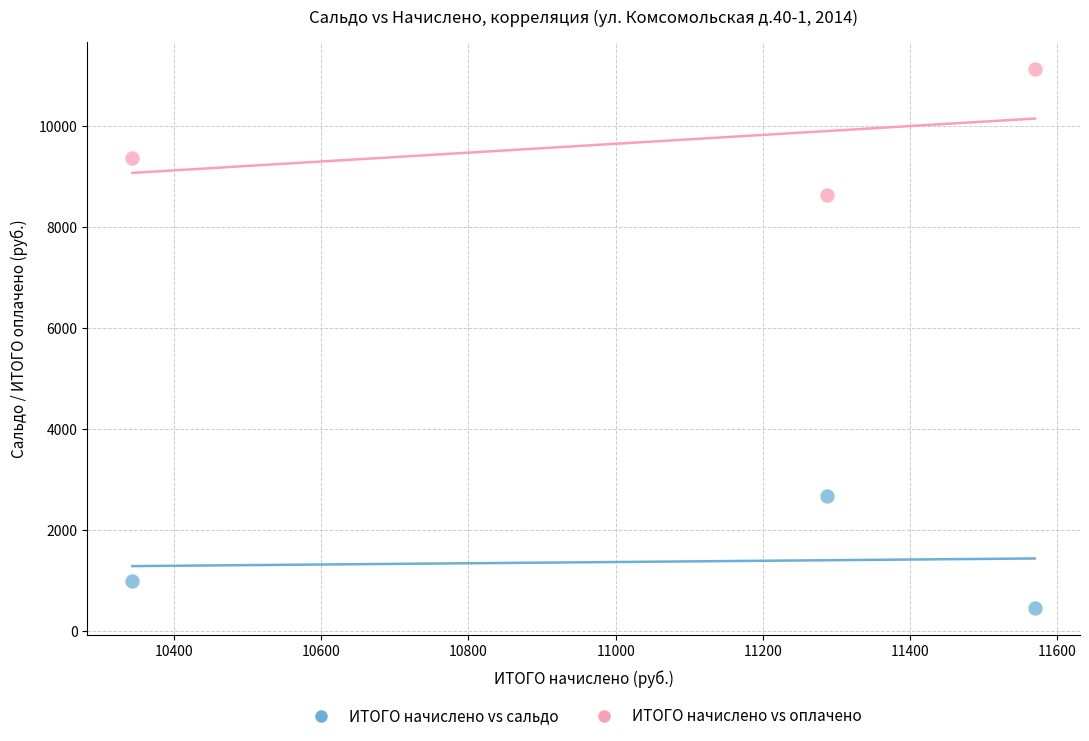

Across all data points, what is the average X value?

11066.6